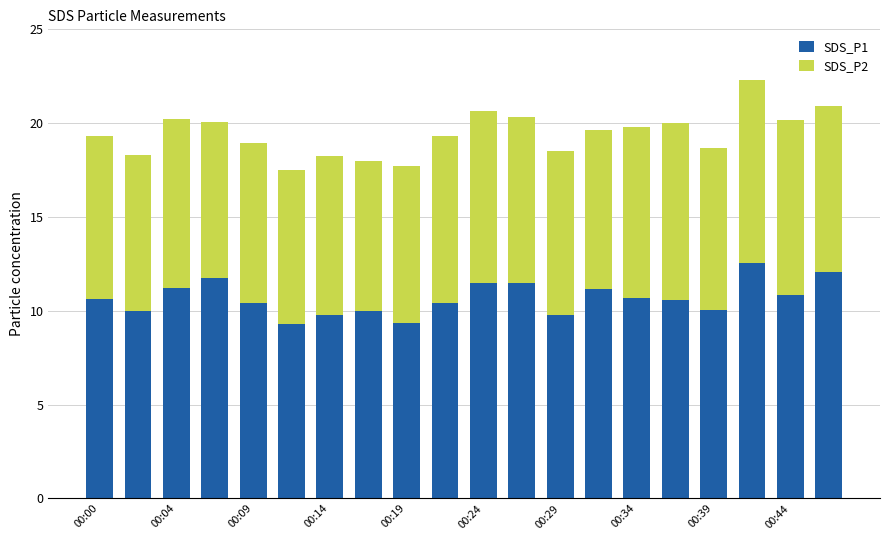

What is the difference between the second highest and minimum values in the SDS_P1 series?

2.8